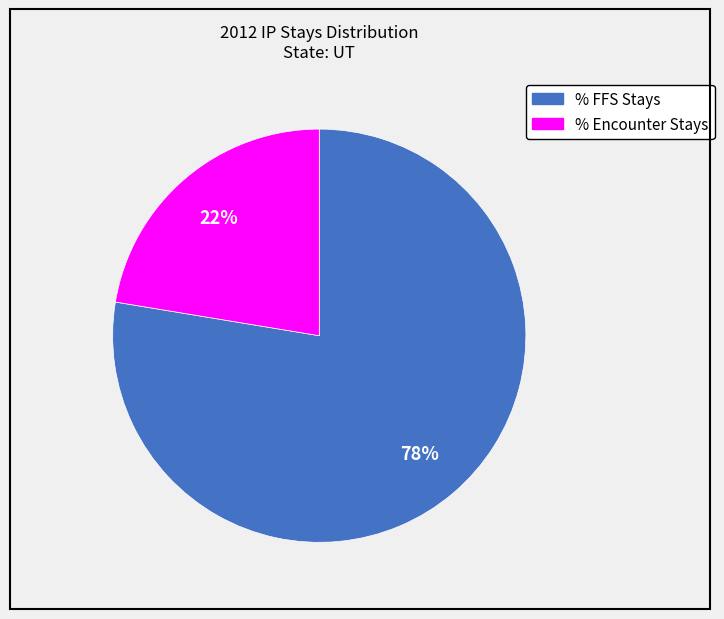

What is the ratio of the value at % Encounter Stays to the value at % FFS Stays?

0.3